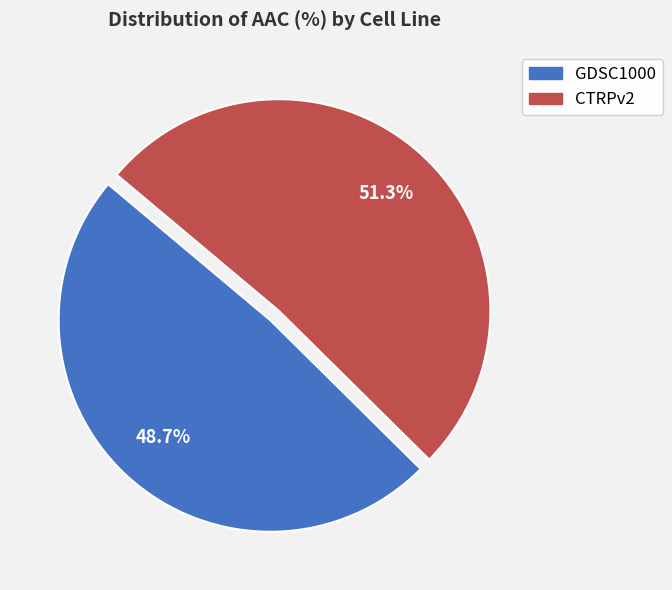

Rank the categories by value from lowest to highest.

GDSC1000, CTRPv2